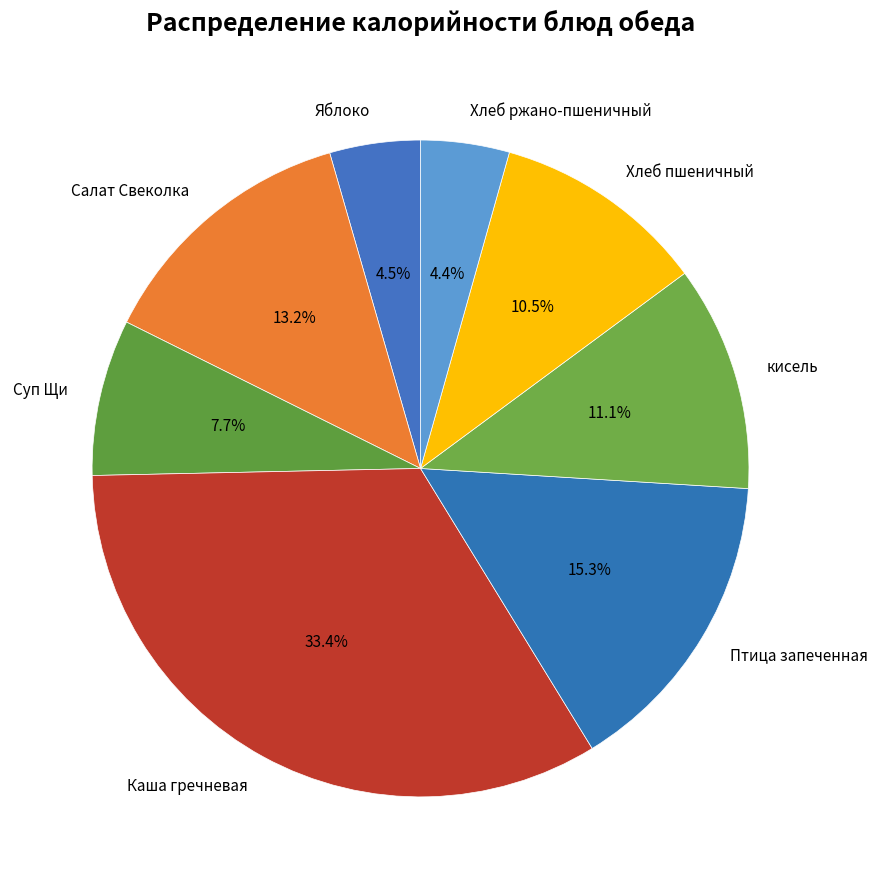

Count the number of slices in the pie.

8